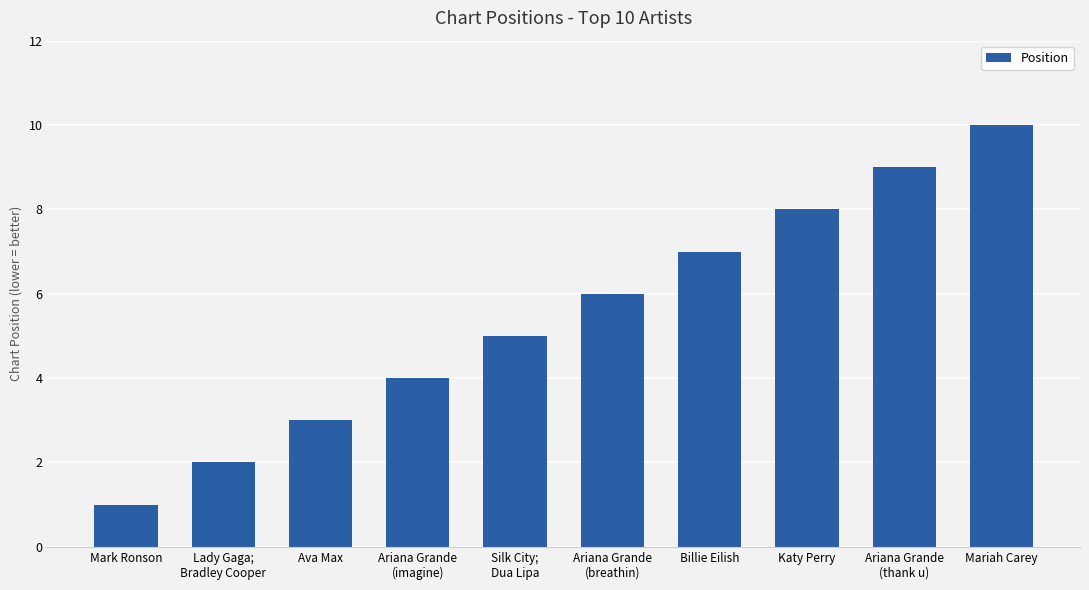

Count the number of data series in this chart.

1